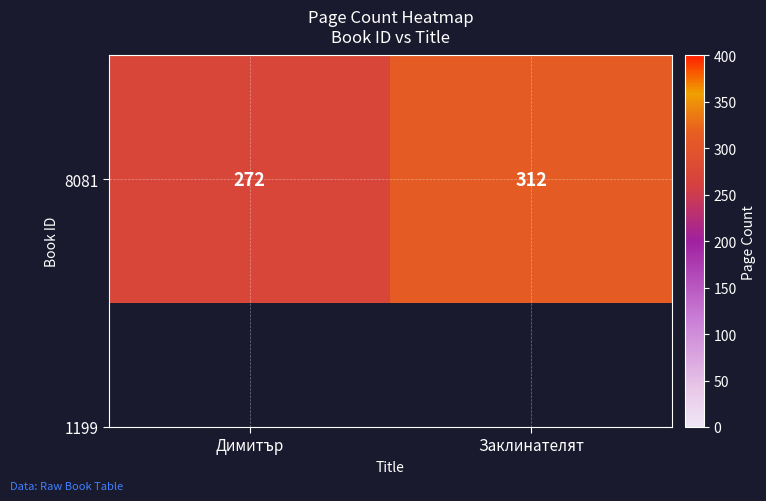

The chart shows a value of 312 at Заклинателят. True or false?

True